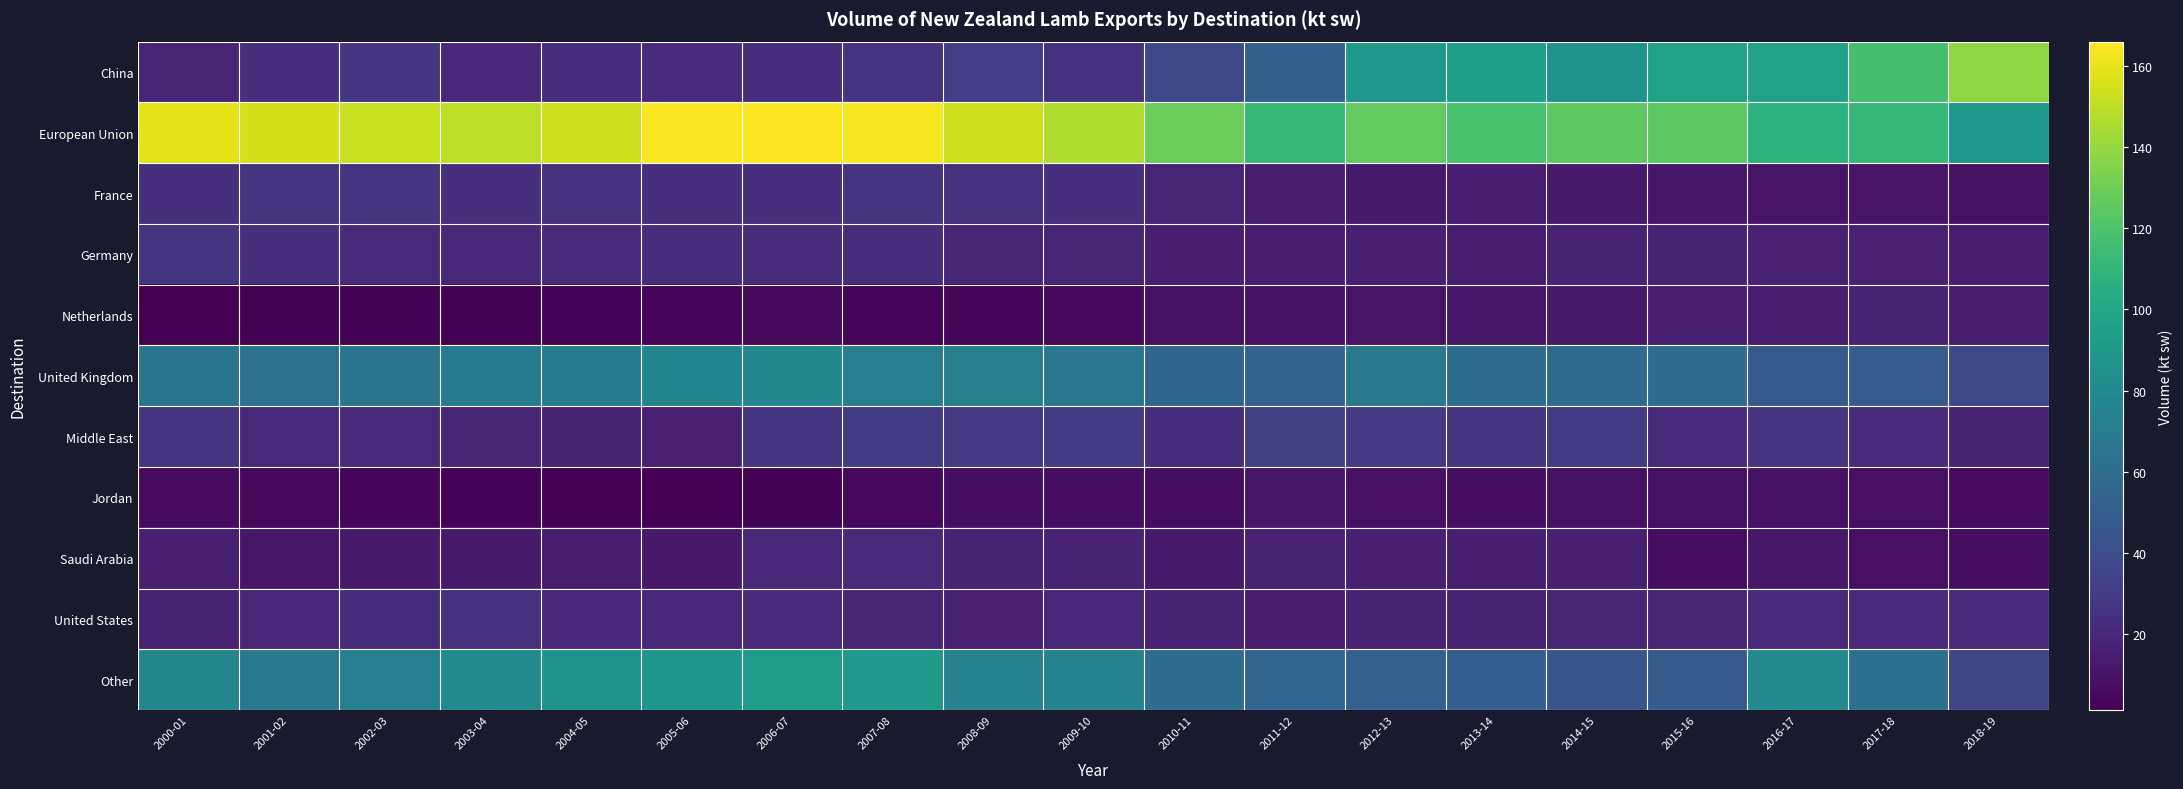

Which series has the largest range (max minus min)?

China